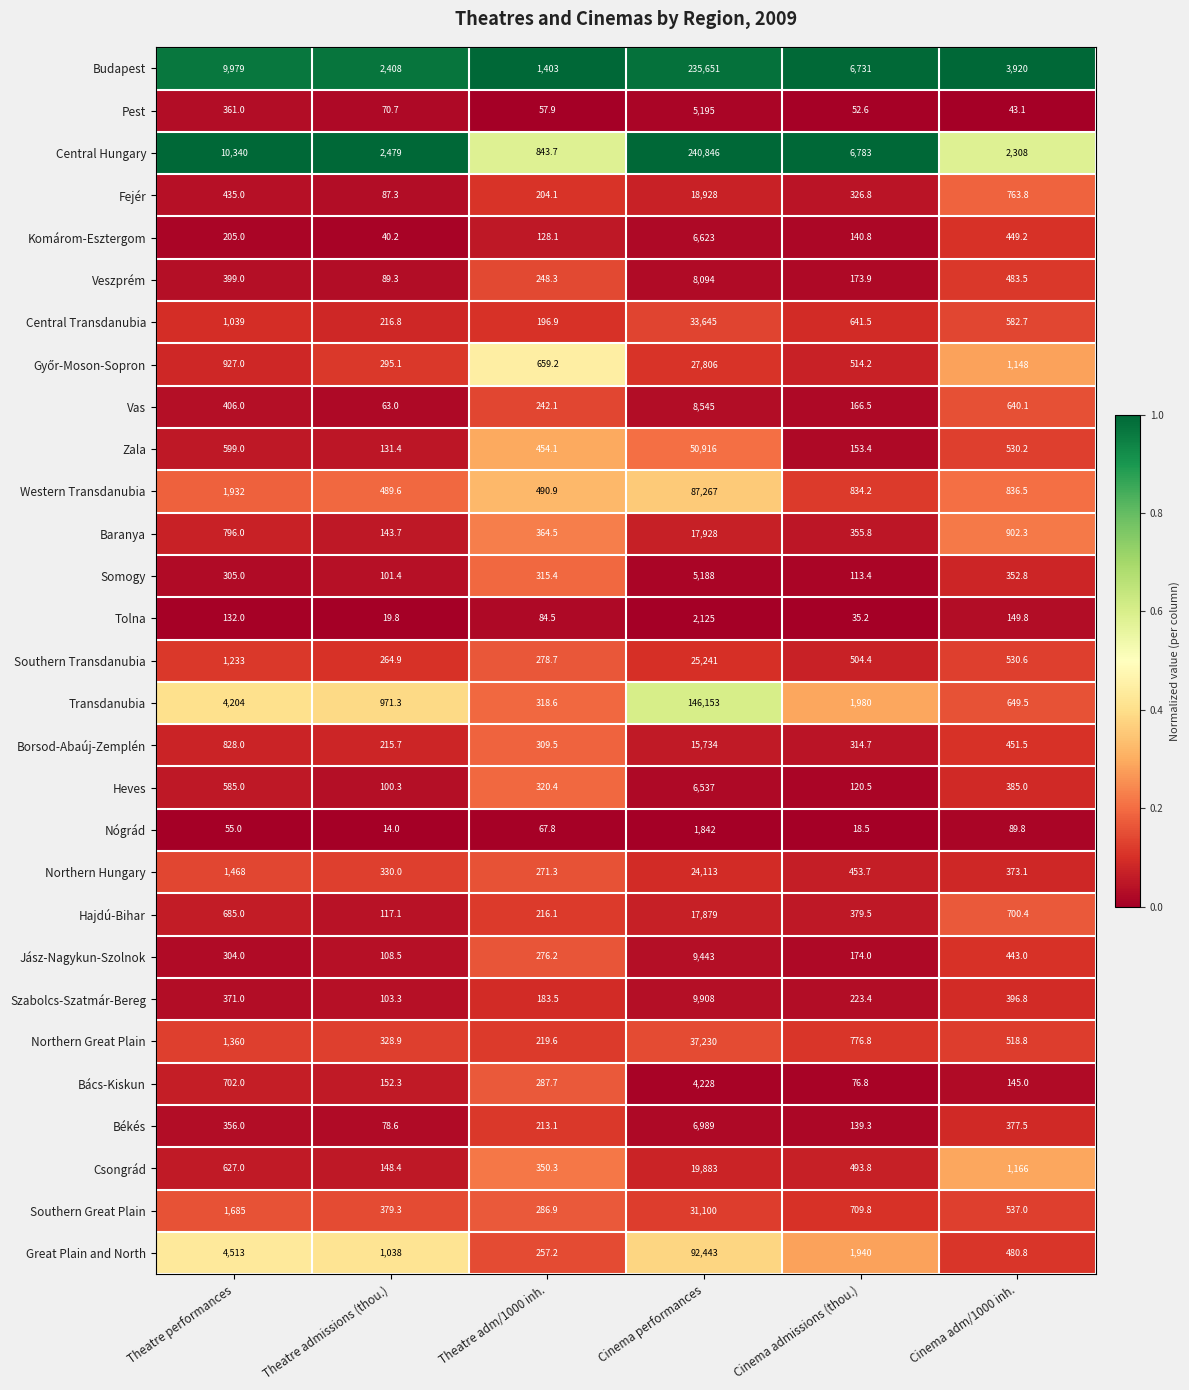

At which category is the sum across all series the highest?

Cinema performances